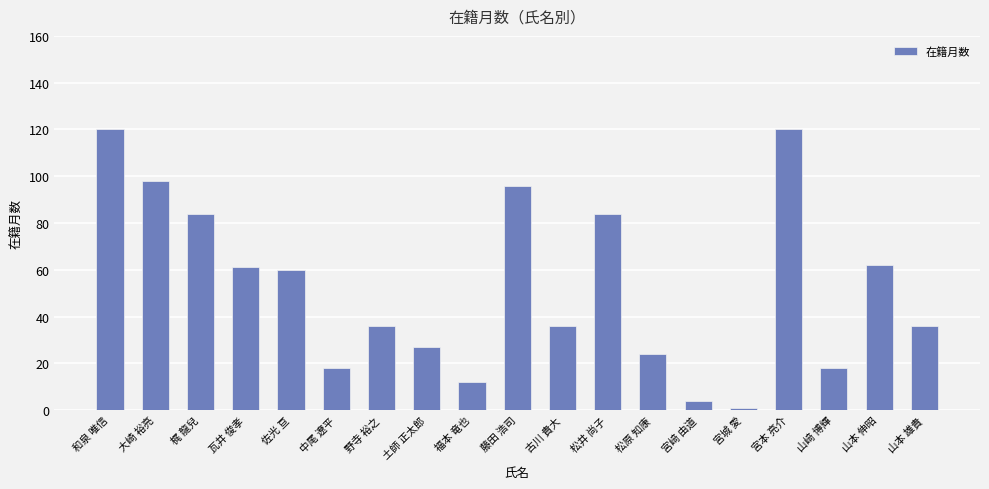

What is the label of the 13th bar from the left?

松原 知康